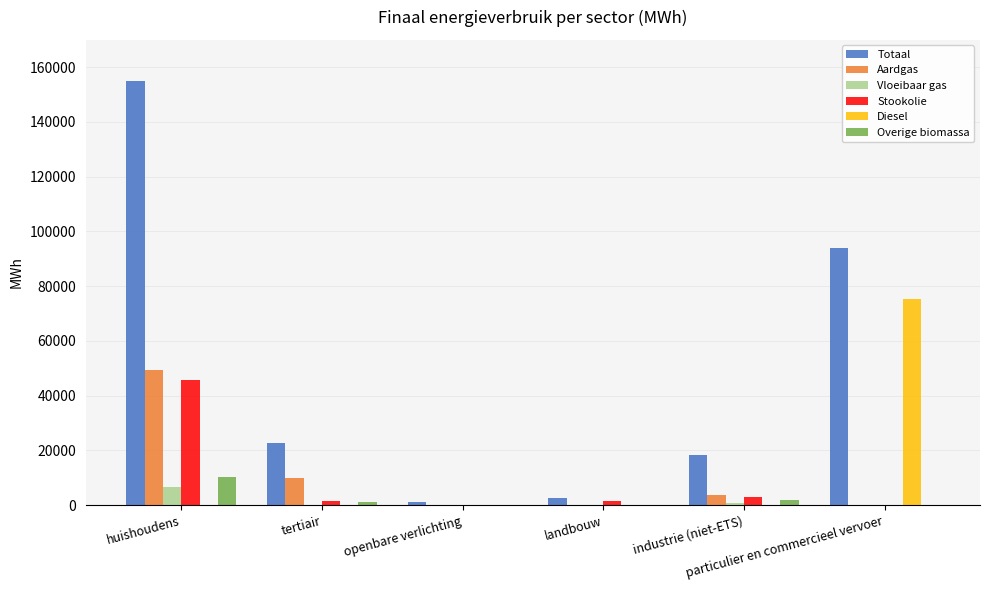

What is the maximum value shown in the chart?

155042.2